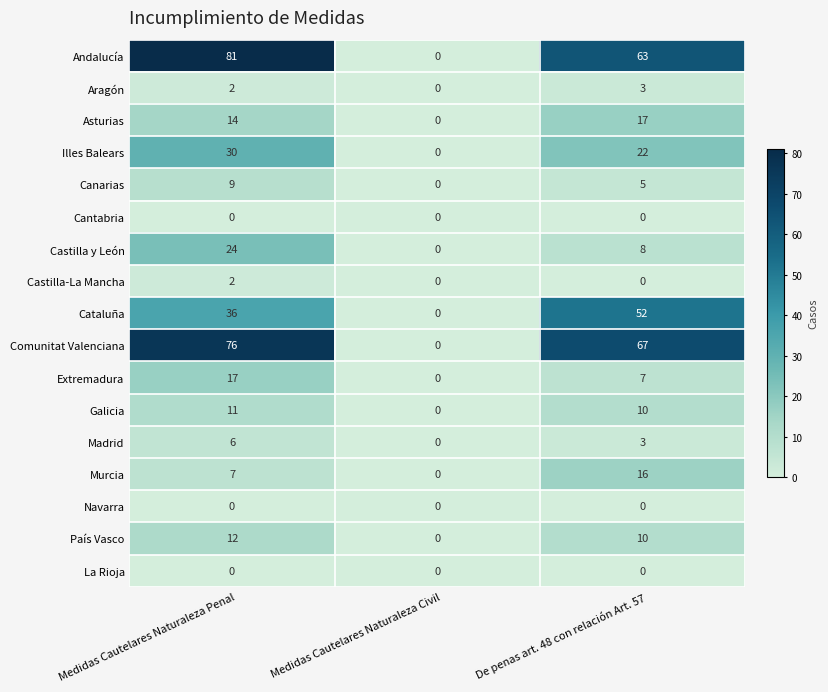

Where does the Andalucía series first go above 63?

Medidas Cautelares Naturaleza Penal